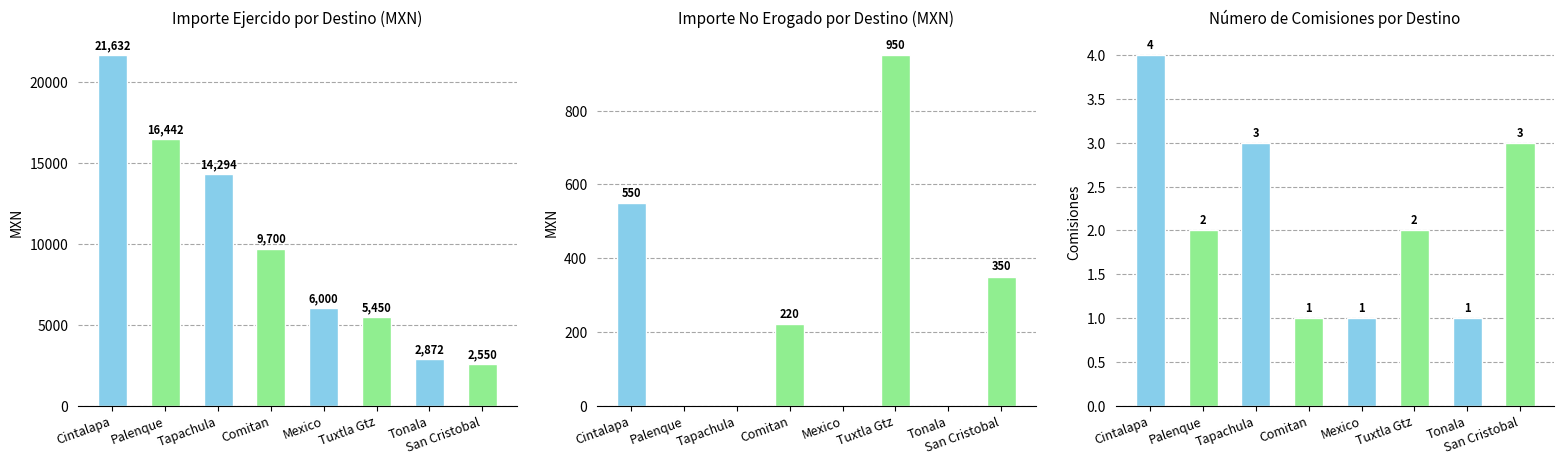

Which category has the lowest value in the Importe No Erogado por Destino (MXN) series?

Palenque